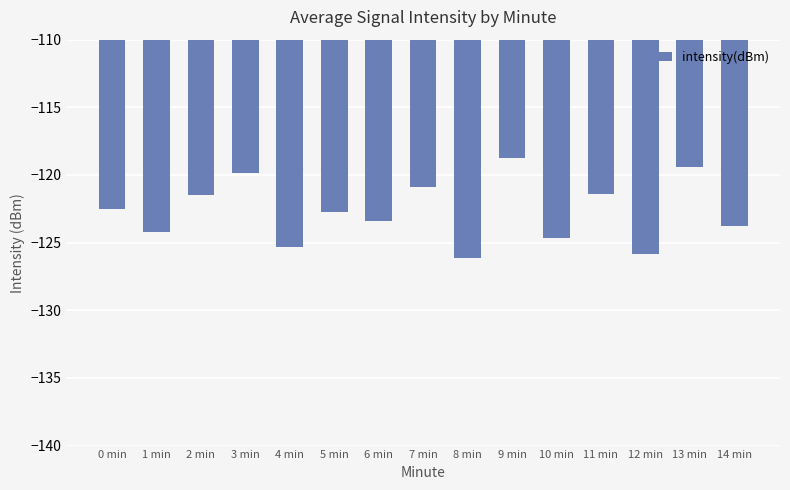

What is the label of the 2nd bar from the right?

13 min